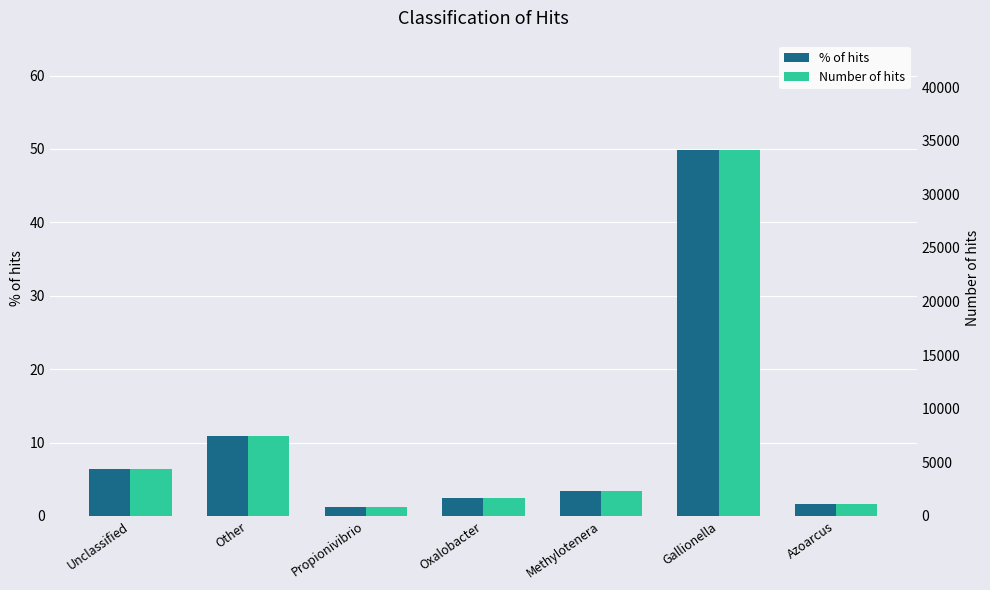

How many bars are there in each group?

2